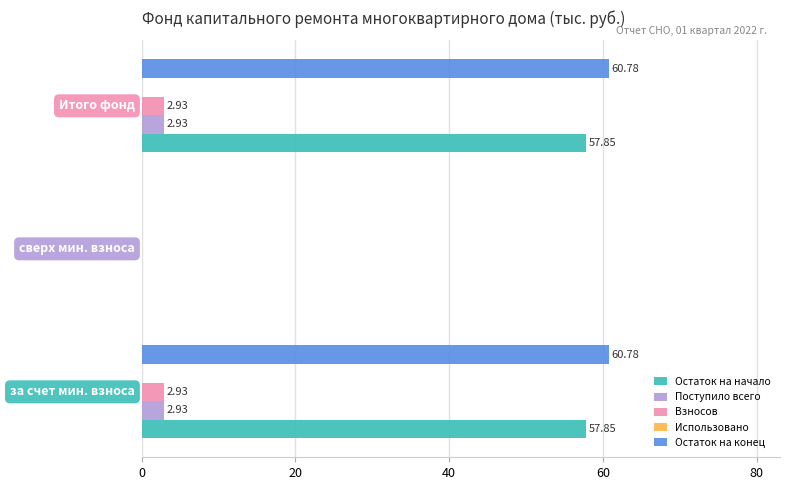

Which series changed the most between 1.0 and 2.0?

Остаток на конец